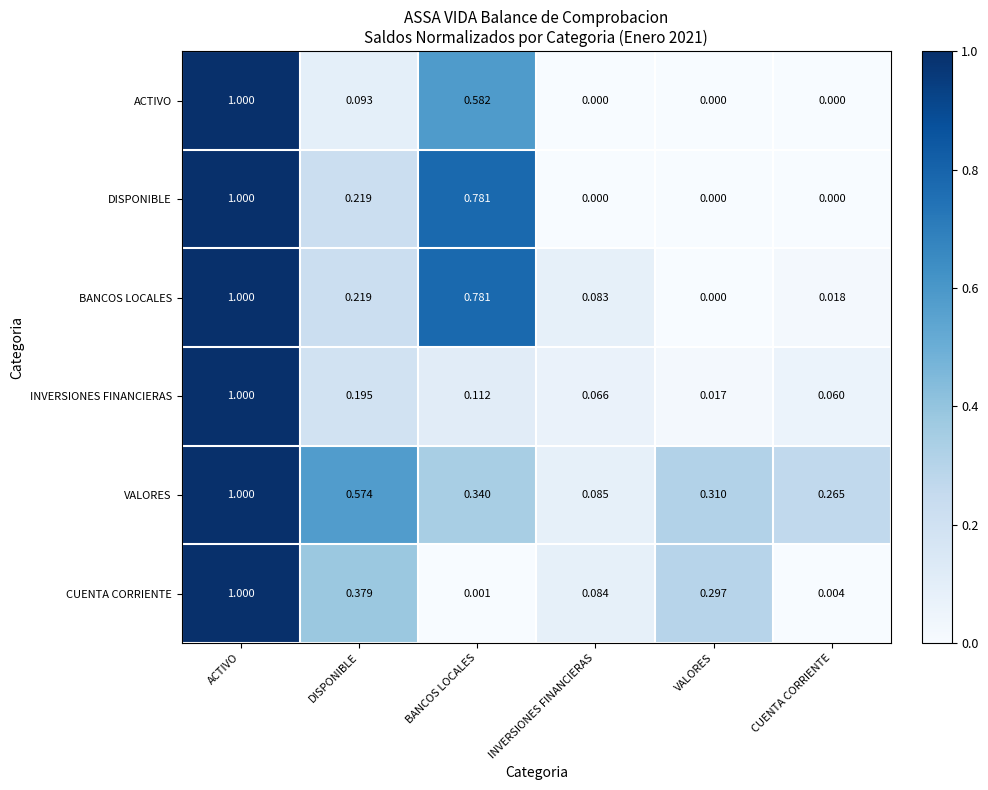

List the labels in order of CUENTA CORRIENTE value, smallest first.

BANCOS LOCALES, CUENTA CORRIENTE, INVERSIONES FINANCIERAS, VALORES, DISPONIBLE, ACTIVO